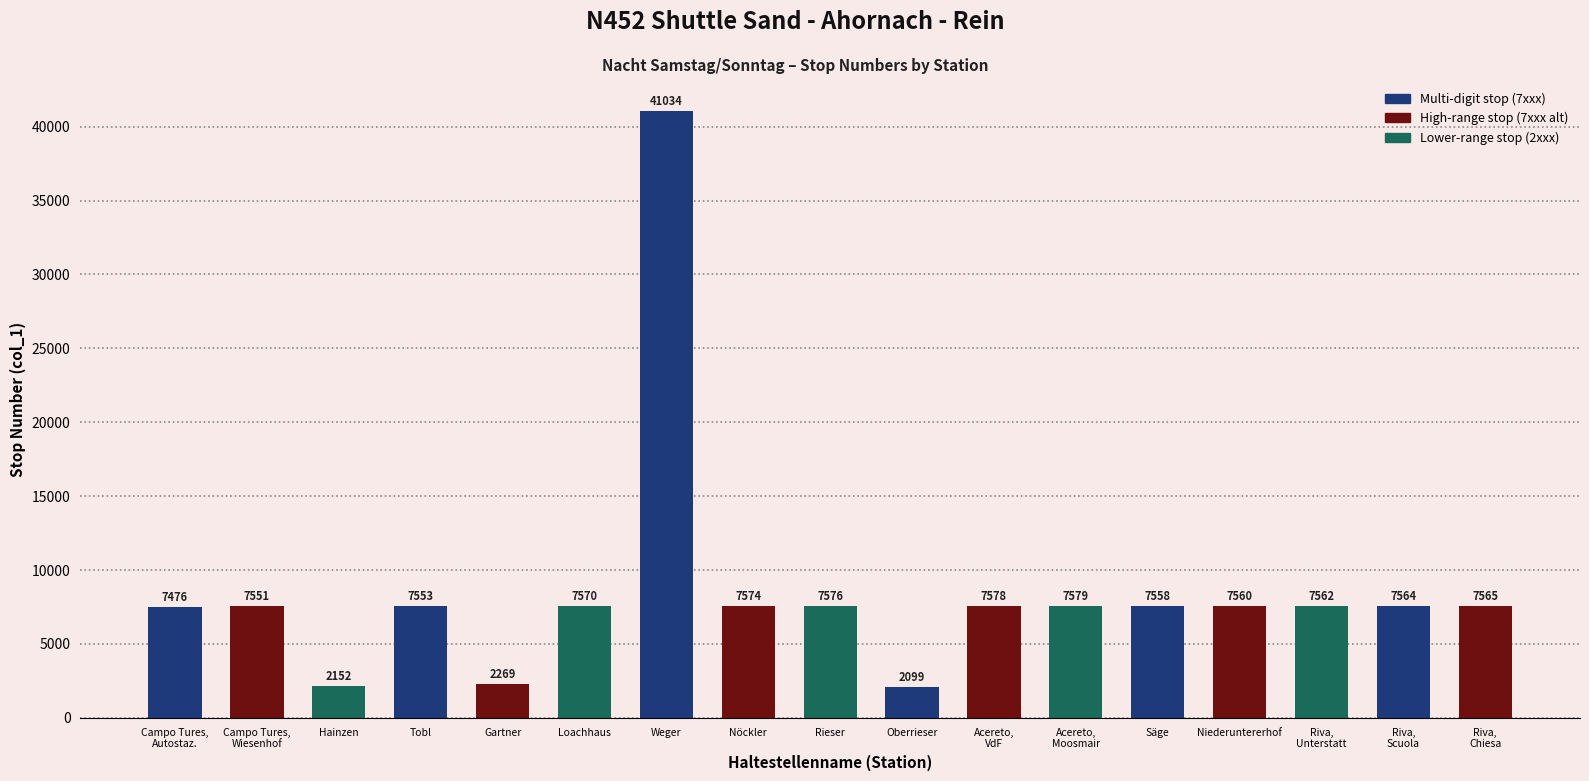

What is the sum of the values at Säge and Acereto,
VdF?

15136